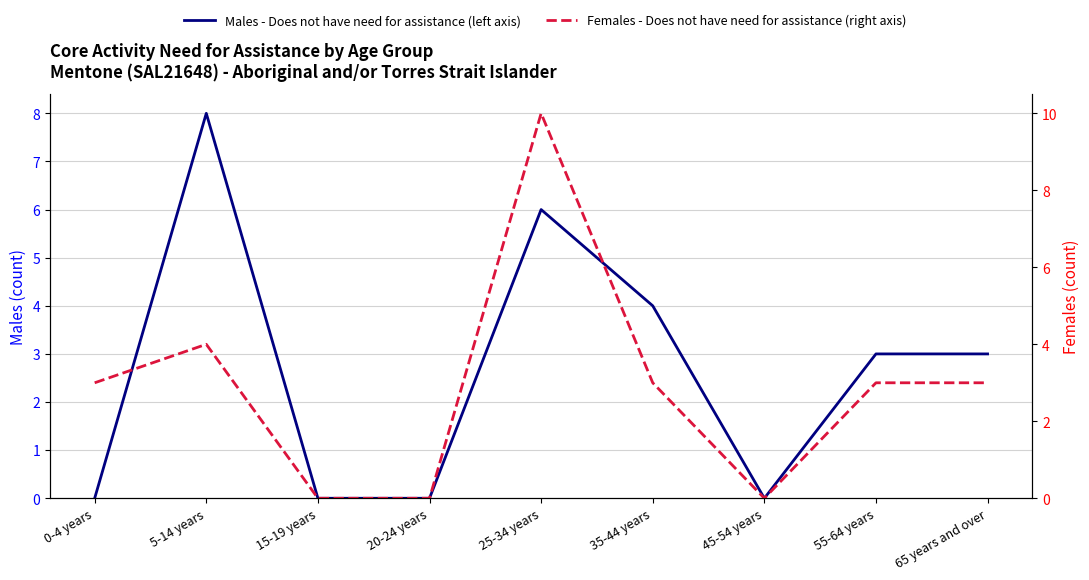

Reading left to right, transcribe all the data shown in this chart.

Males - Does not have need for assistance (left axis): 0	8	0	0	6	4	0	3	3
Females - Does not have need for assistance (right axis): 3	4	0	0	10	3	0	3	3